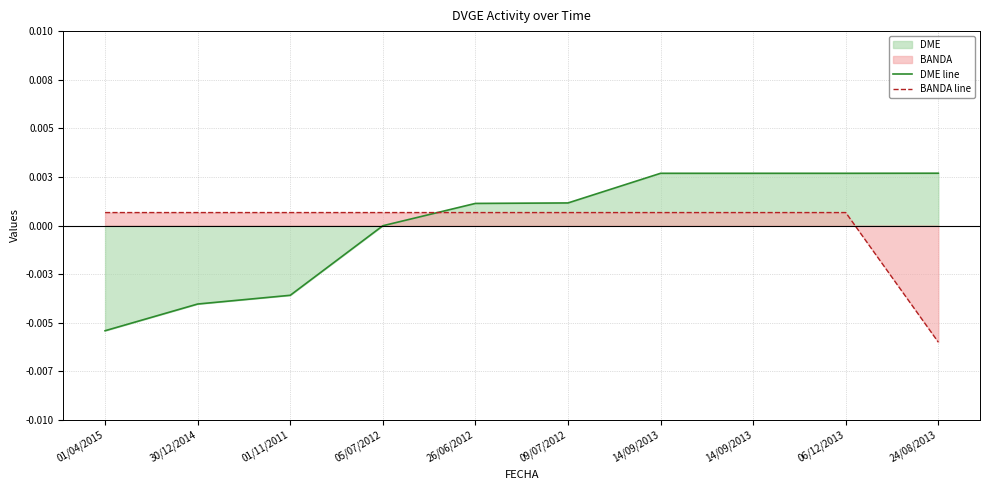

The DME line series shows 0.0 at 14/09/2013. True or false?

True